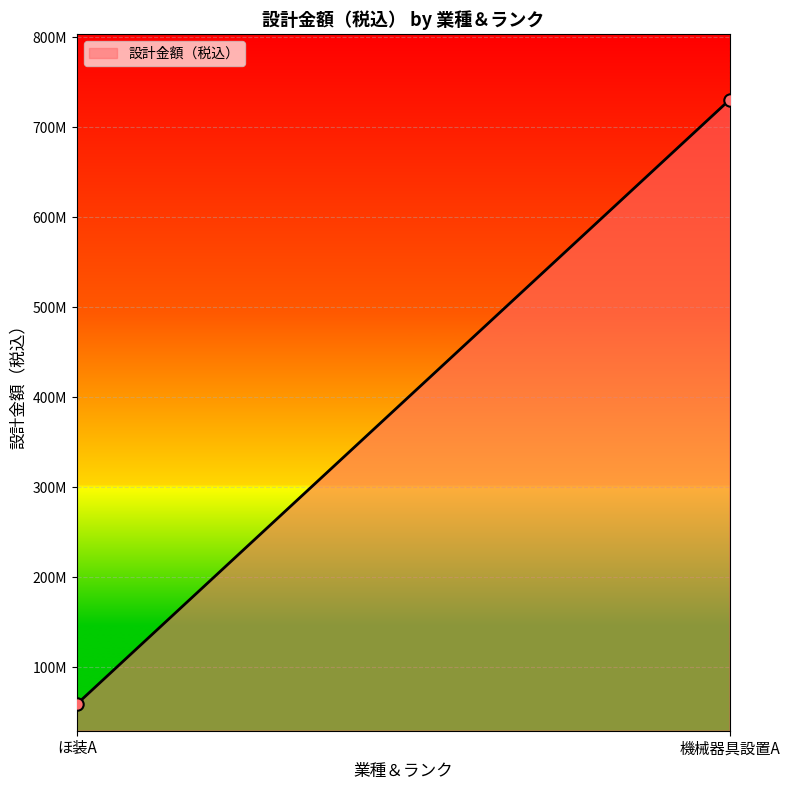

Is this an area chart (filled region under the line)?

Yes